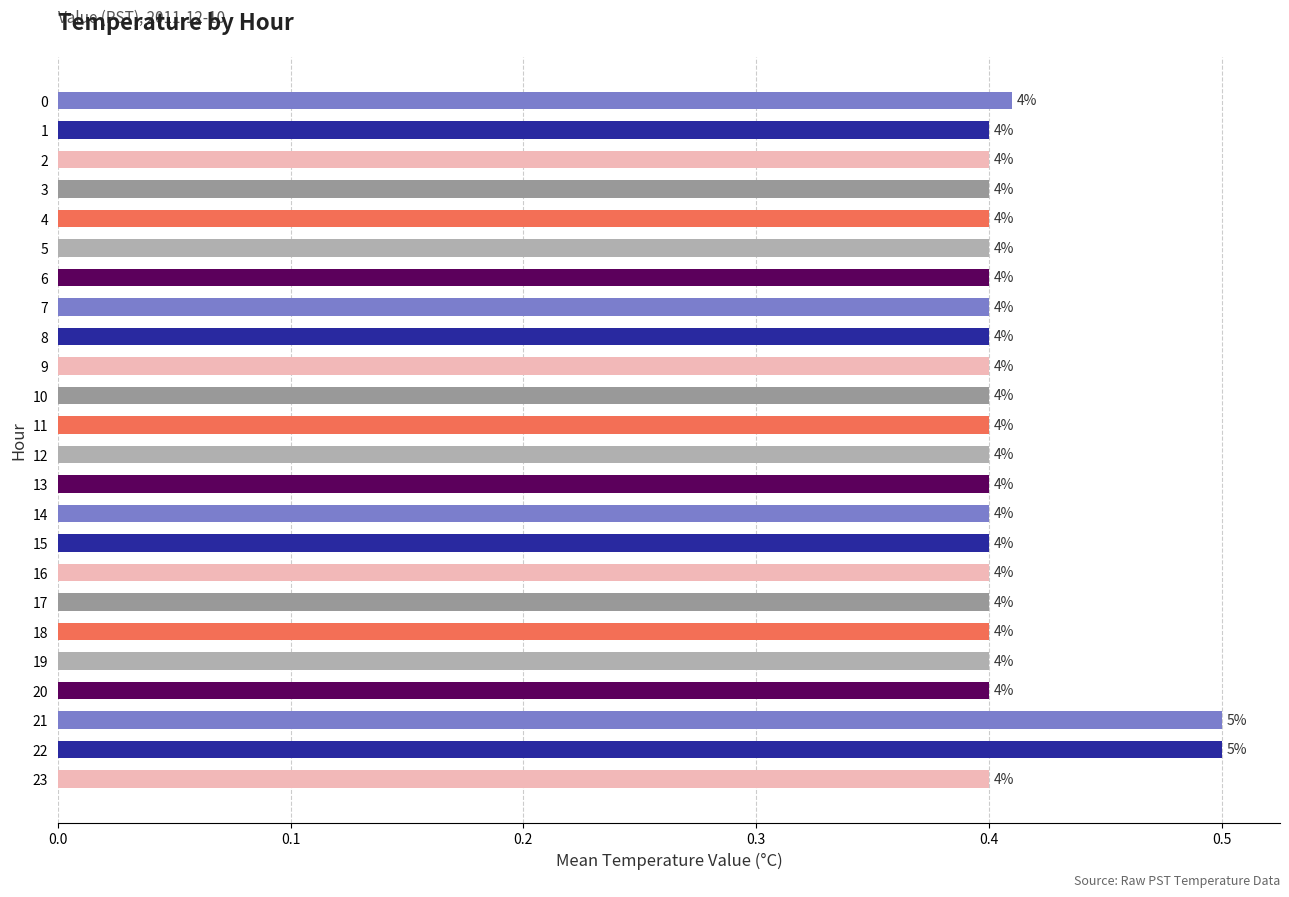

What is the difference between the maximum and minimum values?

0.1